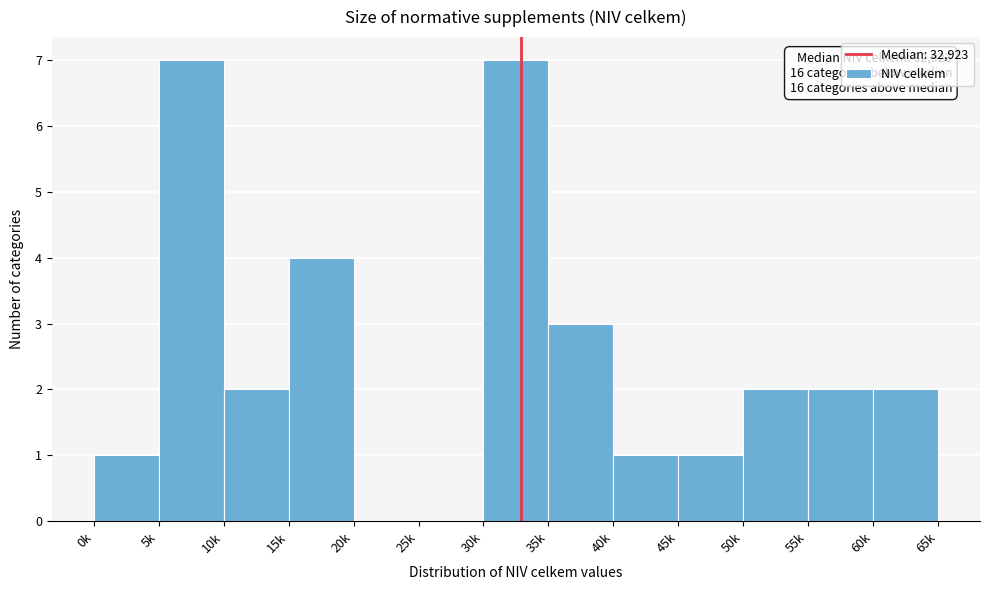

Reading left to right, extract all data points from this chart.

0k=1	5k=7	10k=2	15k=4	20k=0	25k=0	30k=7	35k=3	40k=1	45k=1	50k=2	55k=2	60k=2